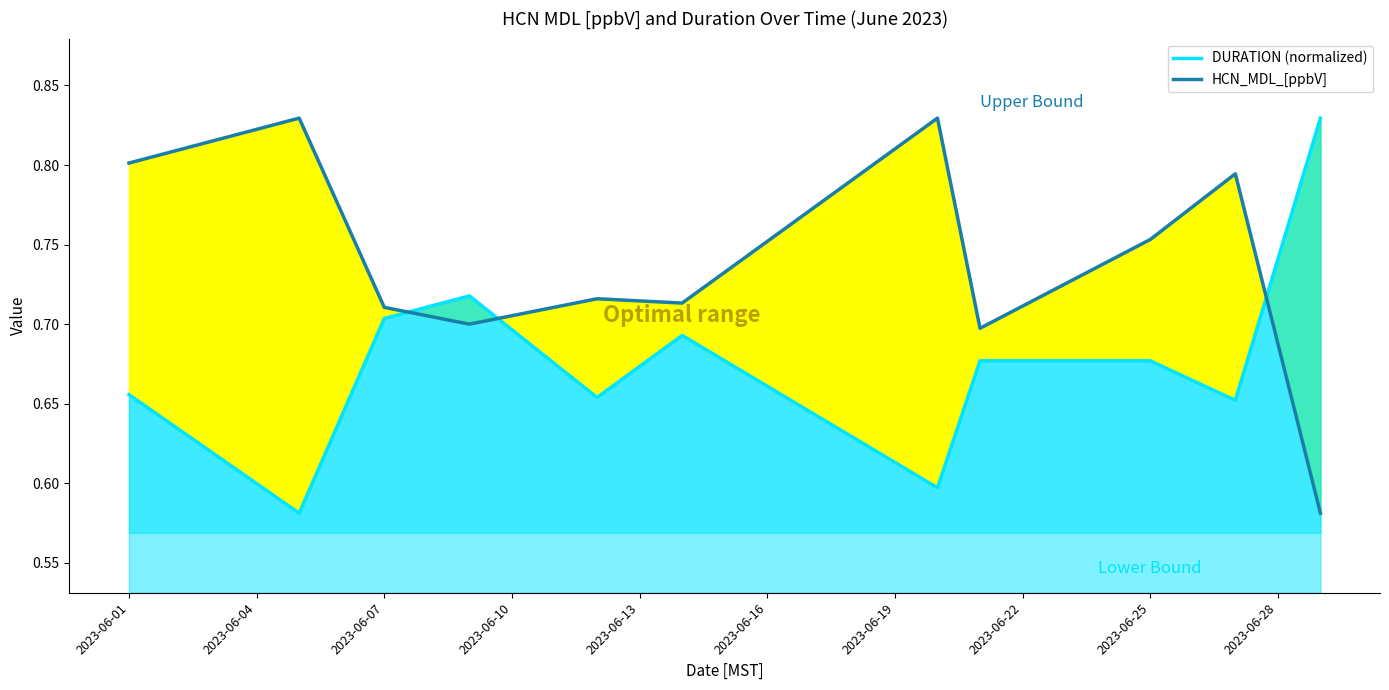

Which series has the largest total across all categories?

HCN_MDL_[ppbV]